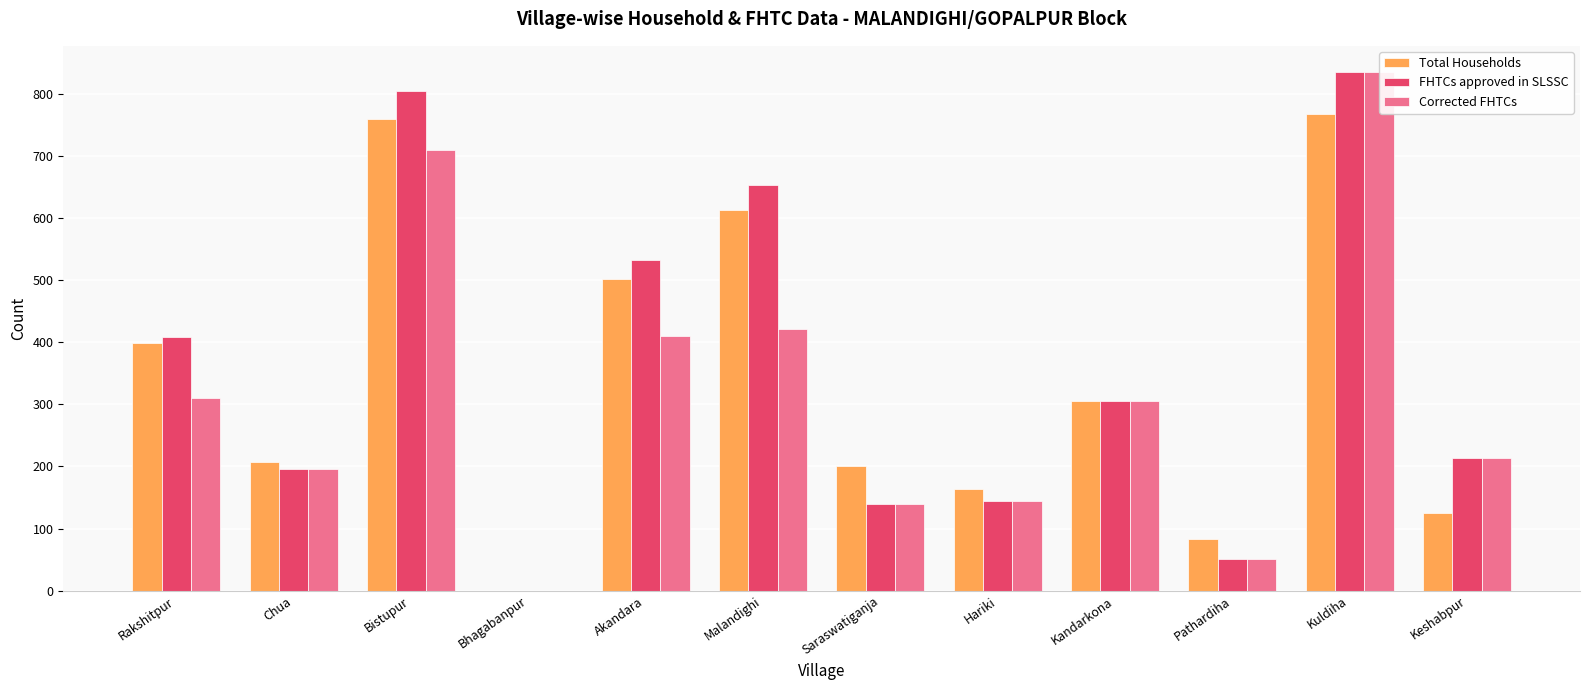

What is the sum of the FHTCs approved in SLSSC values at Kuldiha and Bistupur?

1641